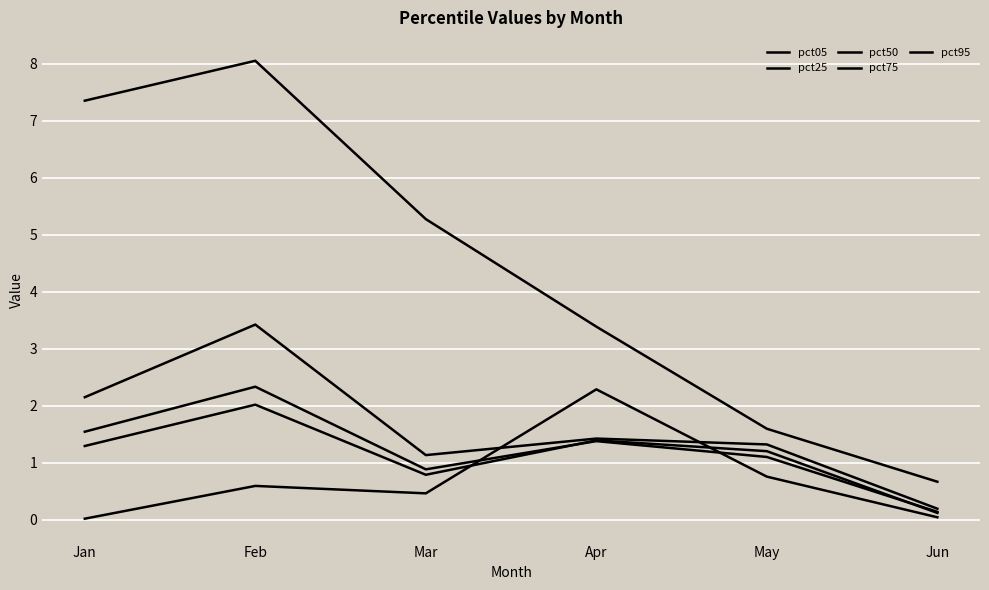

At which category does the chart reach its peak across all series?

Feb